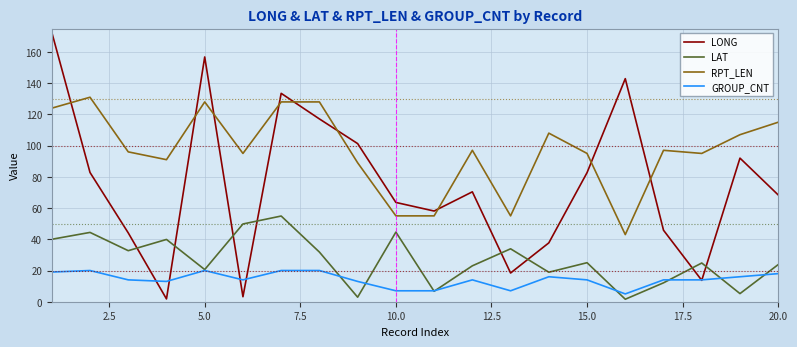

Which series has the largest total across all categories?

RPT_LEN